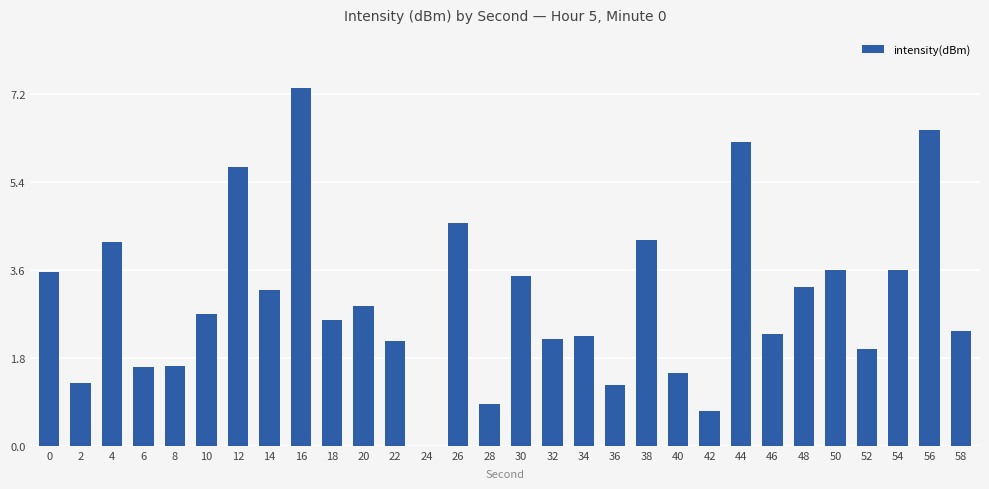

Which label corresponds to the largest value in the chart?

16